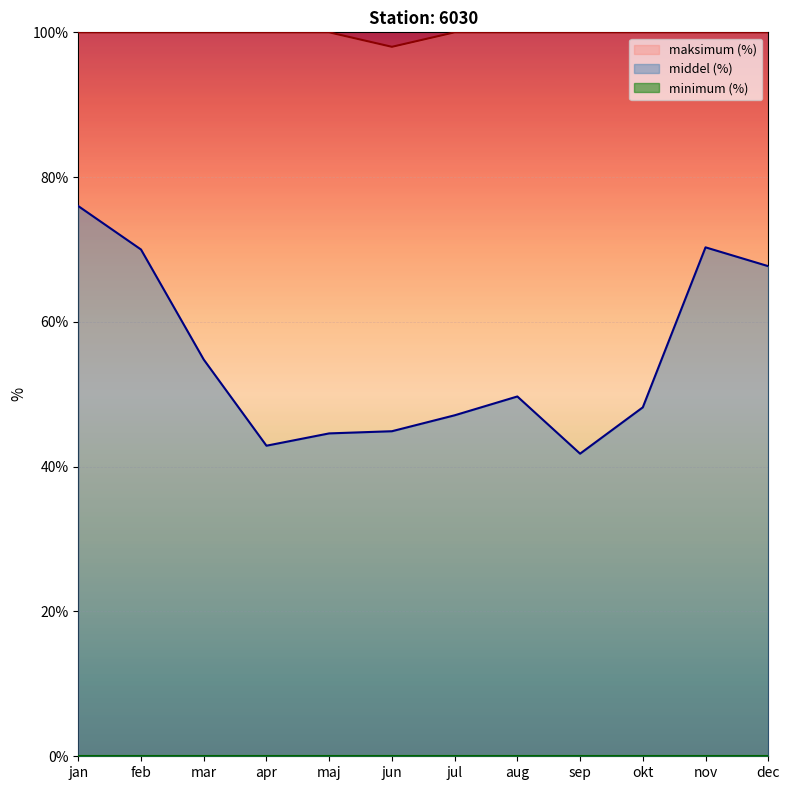

Which series has the largest range (max minus min)?

middel (%)